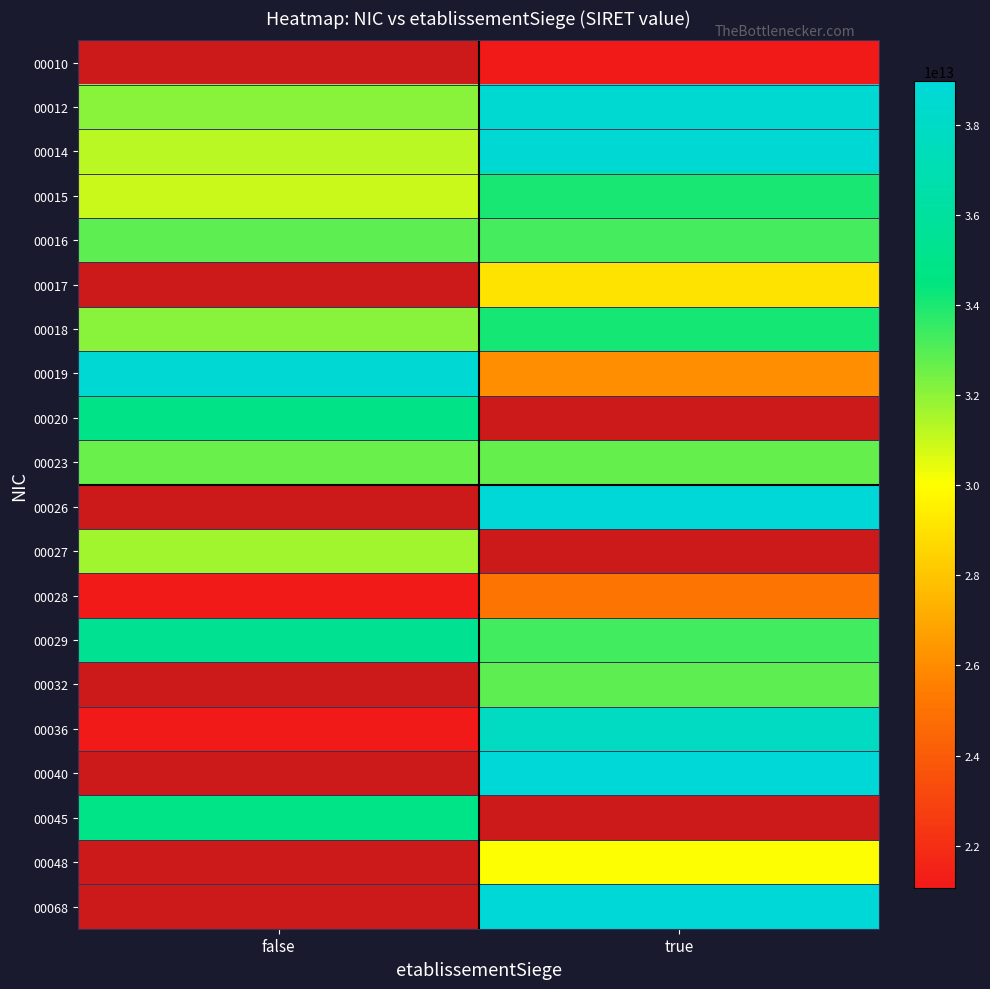

Which series has the largest total across all categories?

00012